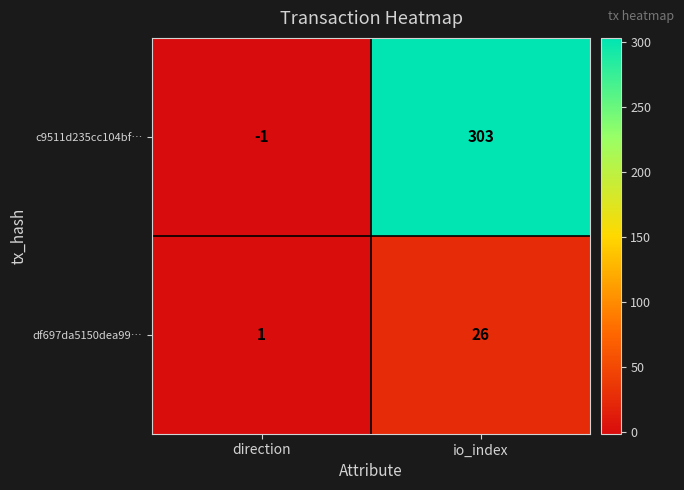

Rank the series at io_index from lowest to highest value.

df697da5150dea99…, c9511d235cc104bf…